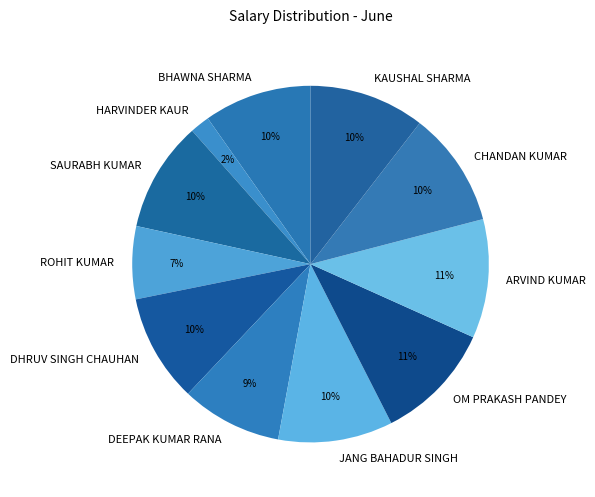

Is the sum of DHRUV SINGH CHAUHAN and KAUSHAL SHARMA greater than half?

No